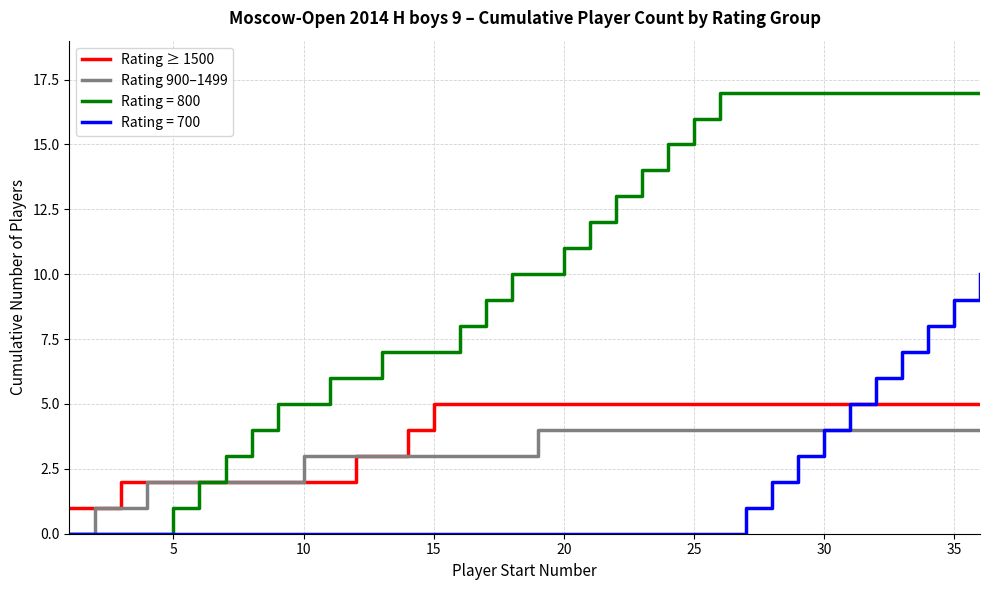

What are all the series names shown in the legend?

Rating ≥ 1500, Rating 900–1499, Rating = 800, Rating = 700